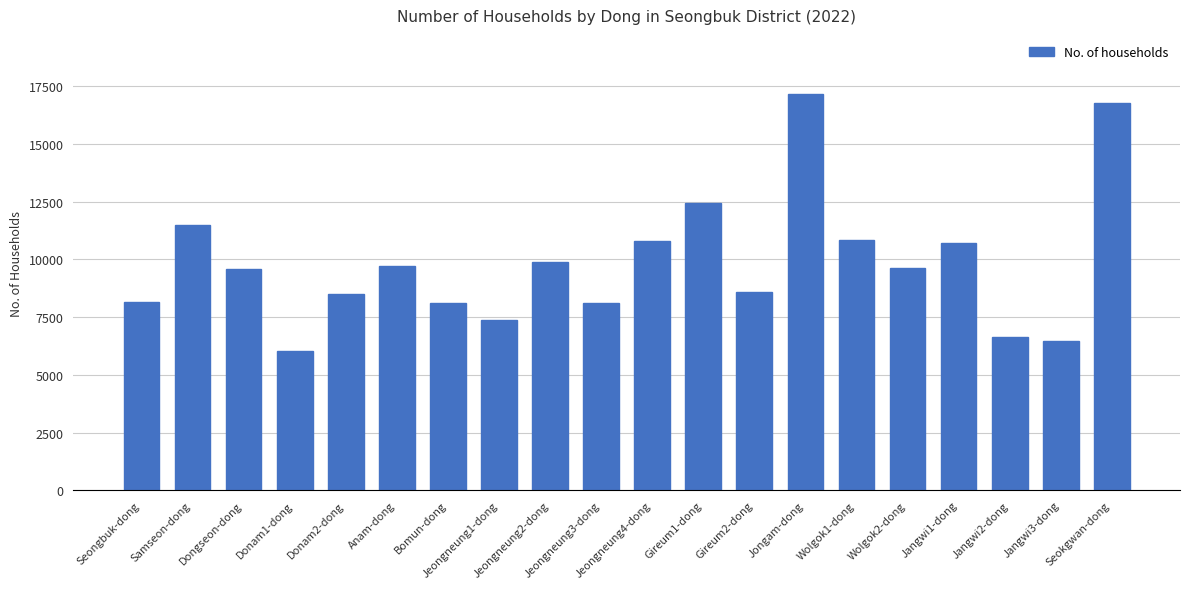

The value at Bomun-dong is 14074. True or false?

False